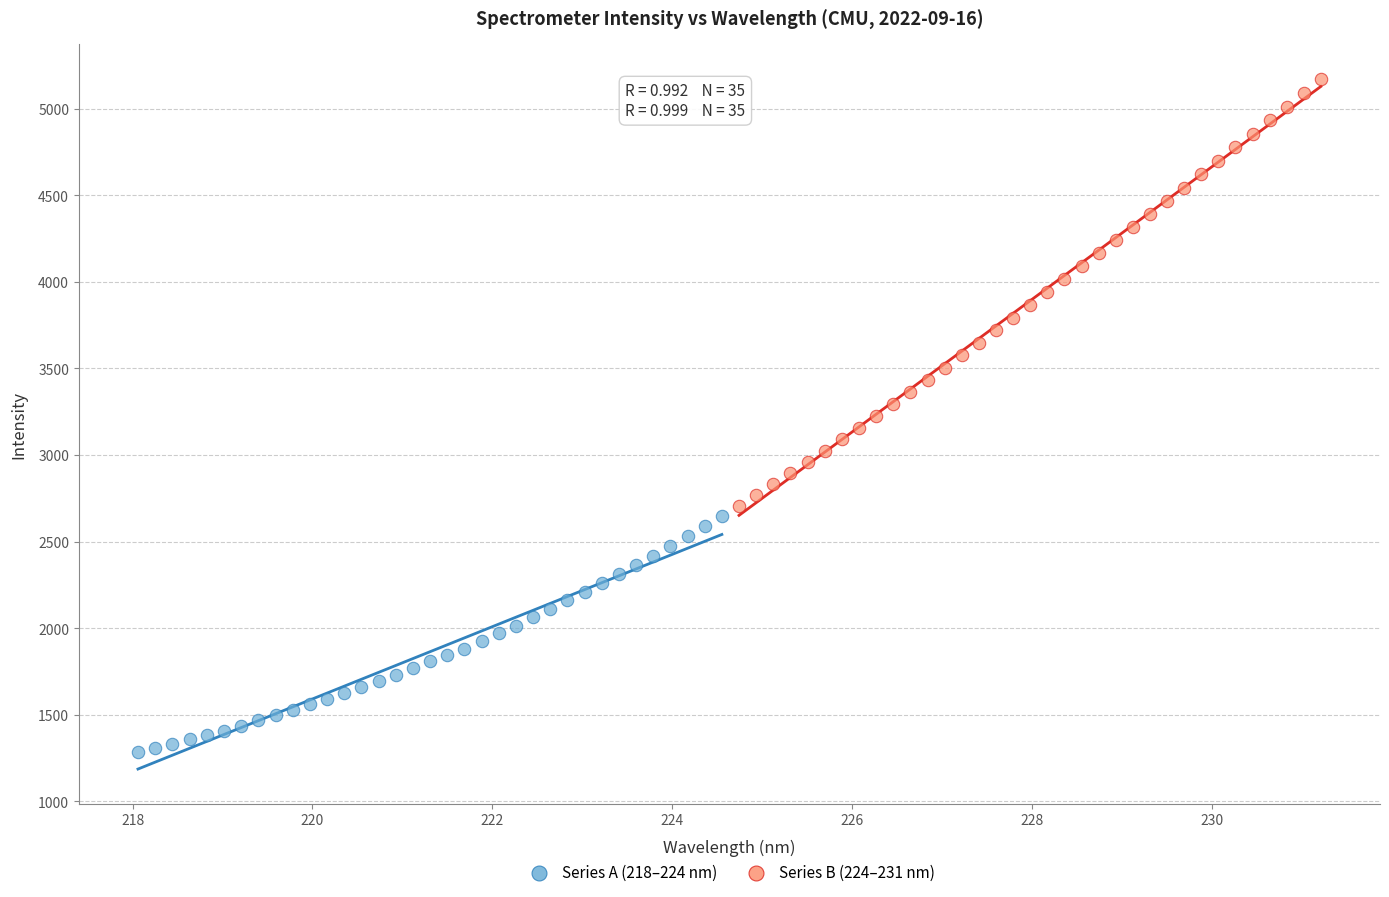

Which series contains the highest Y value?

Series B (224–231 nm)